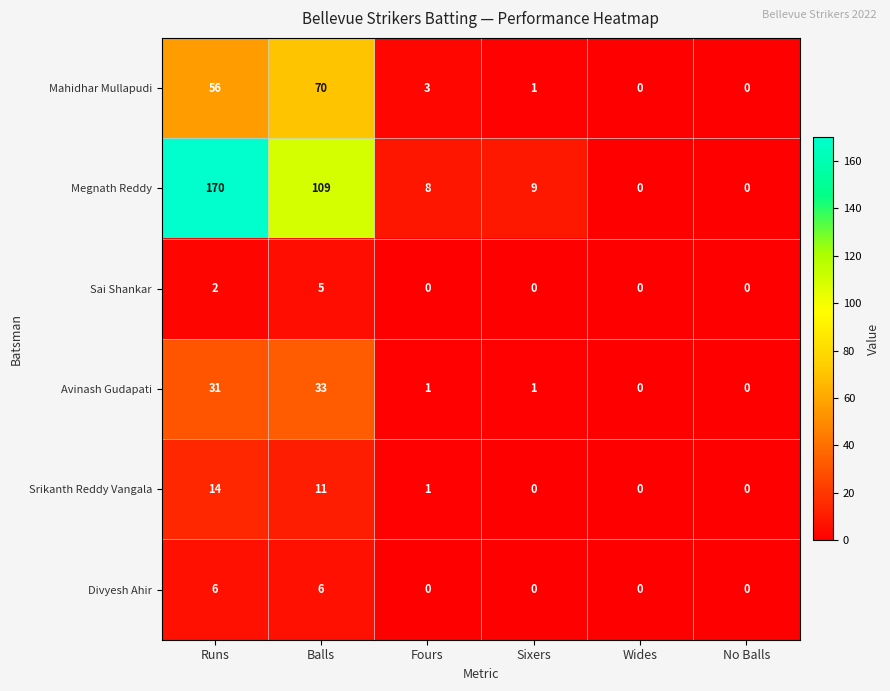

Which series has the widest spread of values?

Megnath Reddy